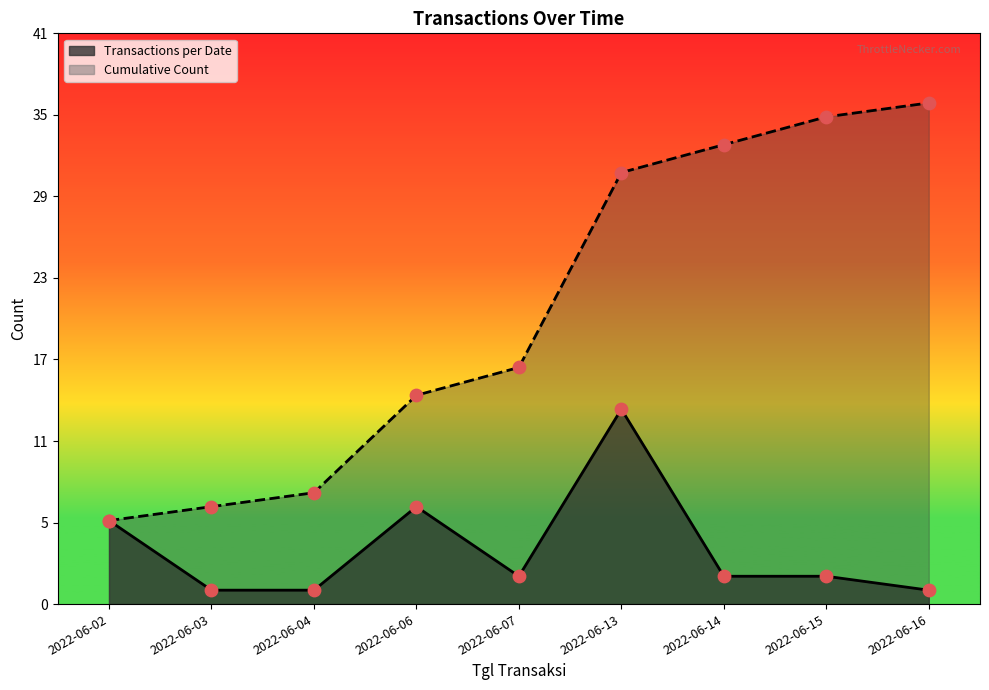

What are all the series names shown in the legend?

Transactions per Date, Cumulative Count